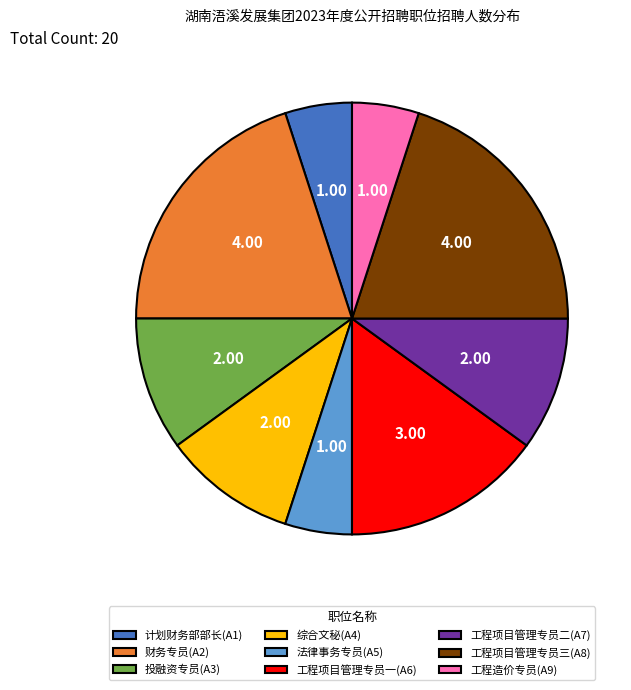

Which has a higher value, 工程造价专员(A9) or 工程项目管理专员一(A6)?

工程项目管理专员一(A6)